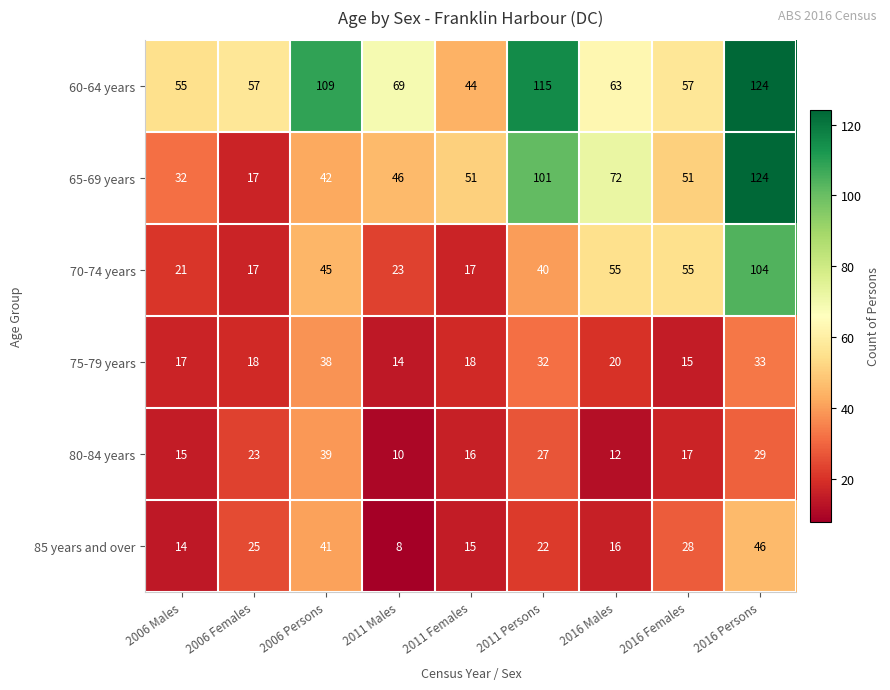

Where does the 85 years and over series first go above 22?

2006 Females